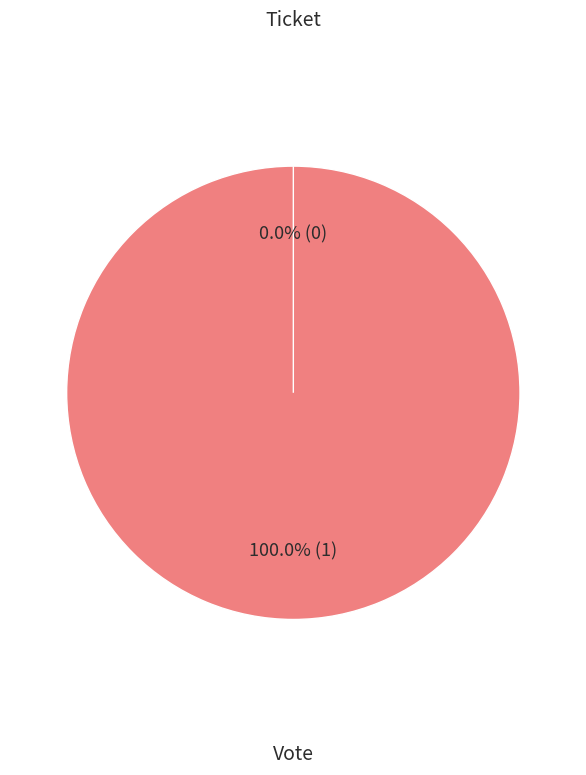

The Ticket slice represents 1% of the pie. True or false?

False